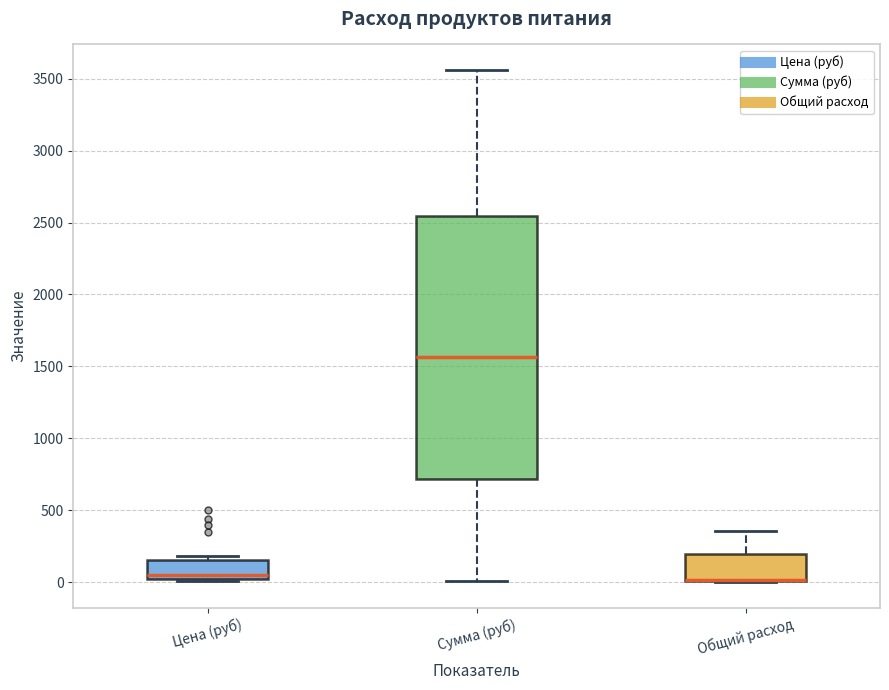

Reading left to right, transcribe this box plot: for each box, give where its median line is, the range the box spans, and where its two whiskers end, as read against the y-axis. The values are not printed on the chart, so give them approximately, as read against the axis.

Цена (руб): median 50, box 0 to 150, whiskers 0 (just below the box's lower edge) to 200
Сумма (руб): median 1550, box 700 to 2550, whiskers 0 to 3550
Общий расход: median 0 (drawn on the box's lower edge), box 0 to 200, whiskers 0 to 350